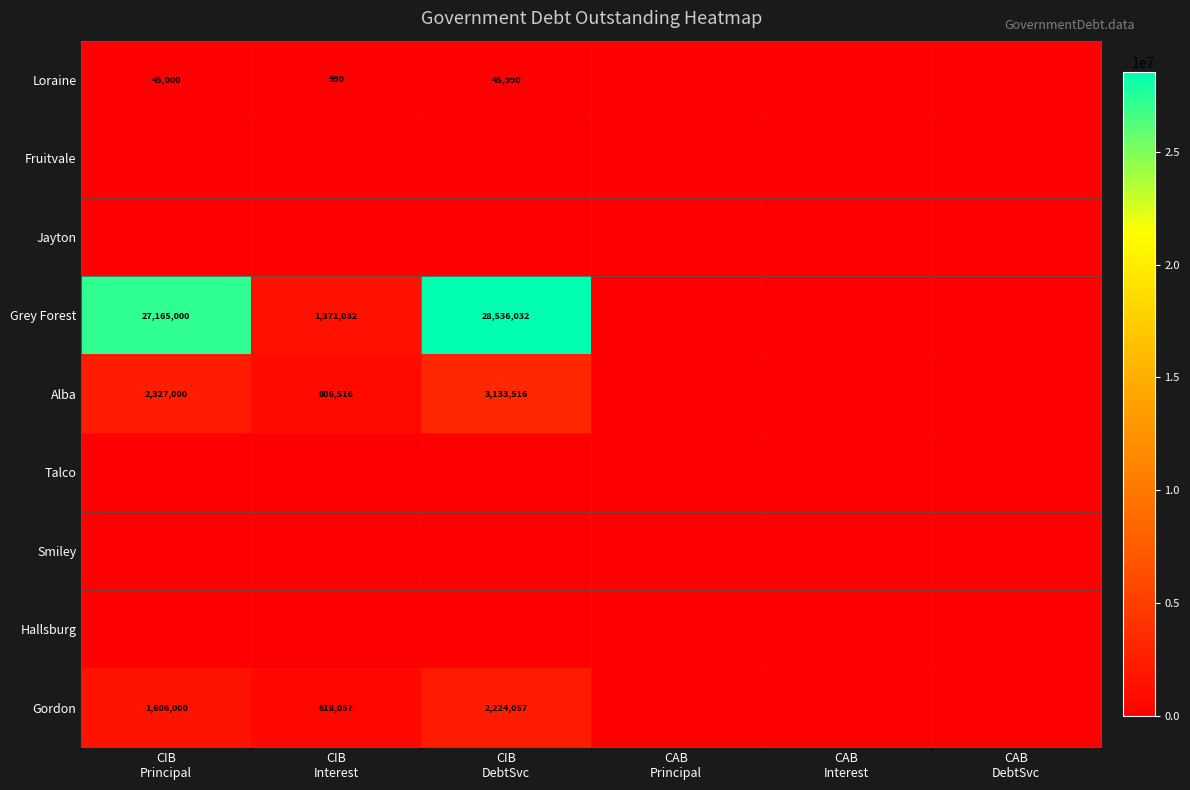

What is the average value of the Loraine series?

15330.0